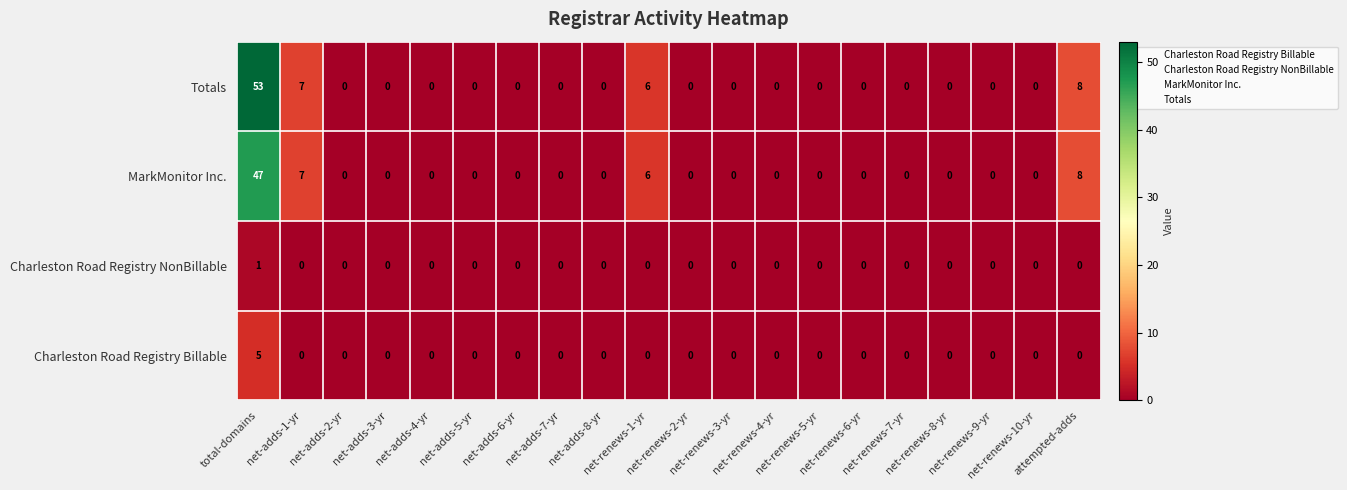

Rank the series by their maximum value, from lowest to highest.

Charleston Road Registry NonBillable, Charleston Road Registry Billable, MarkMonitor Inc., Totals